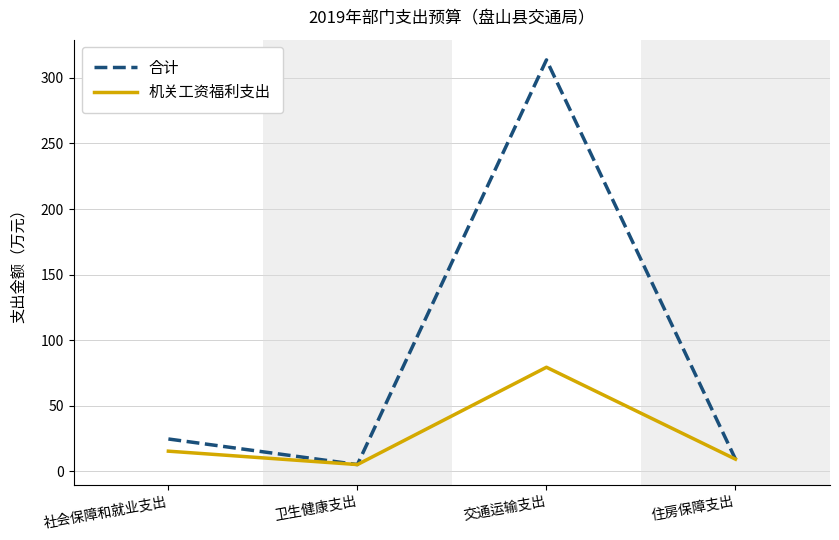

Reading left to right, what are all the values shown in this chart?

合计: 社会保障和就业支出=24.6	卫生健康支出=5.0	交通运输支出=313.8	住房保障支出=9.2
机关工资福利支出: 社会保障和就业支出=15.3	卫生健康支出=5.0	交通运输支出=79.3	住房保障支出=9.2